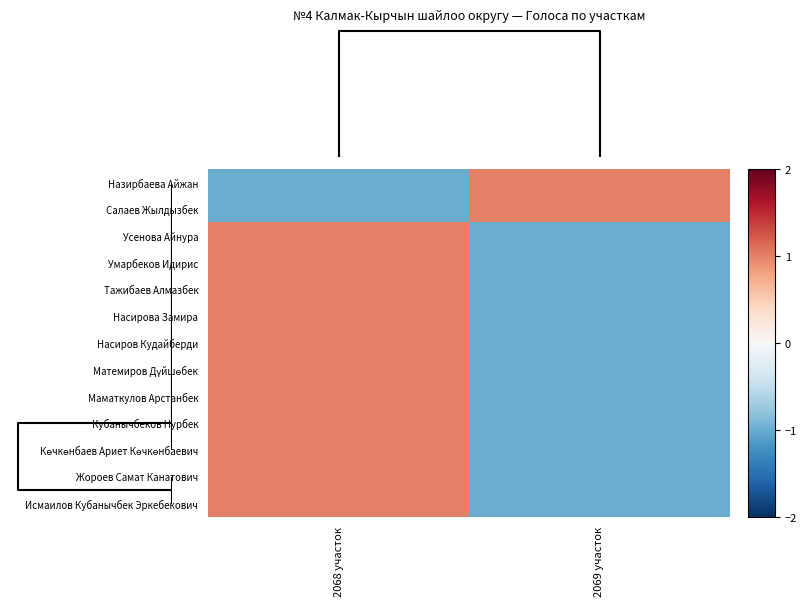

What is the greatest value displayed?

1